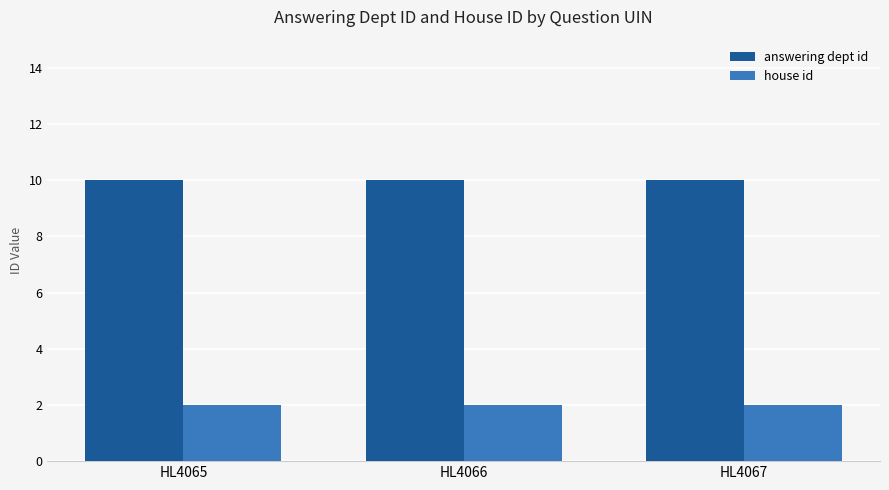

How many bars are there in each group?

2